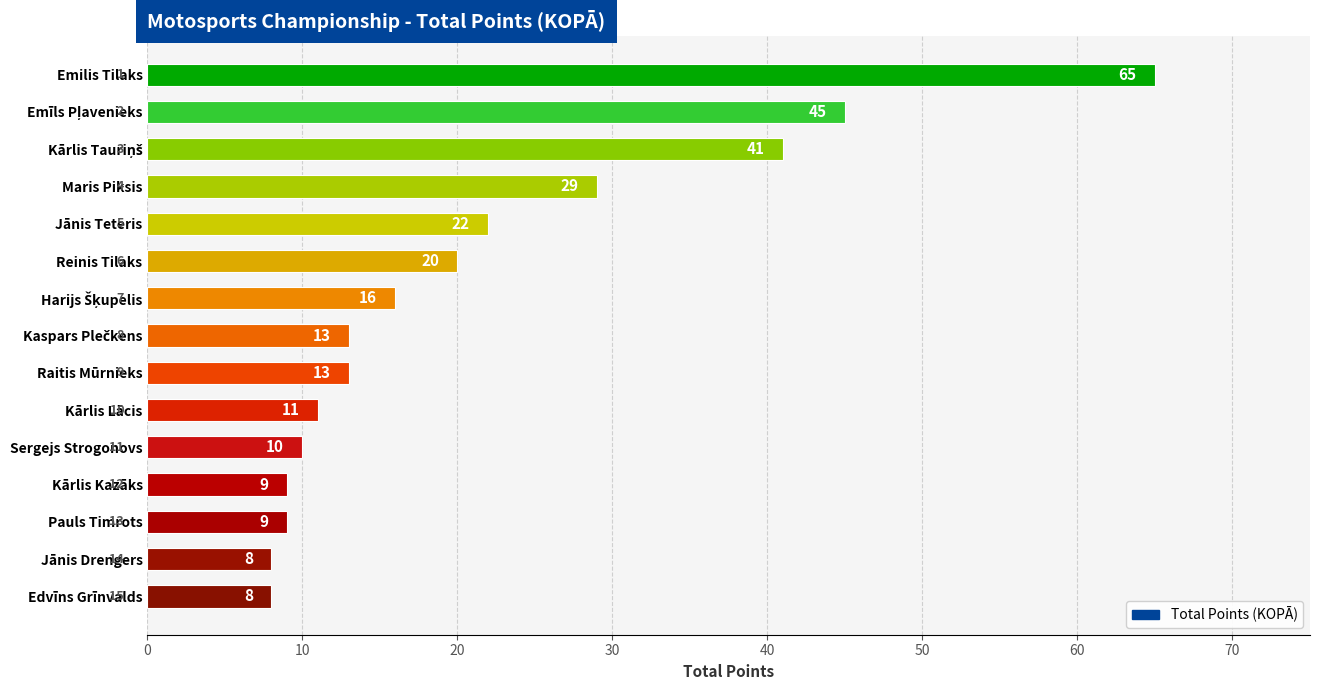

What is the difference between the maximum and second lowest values?

57